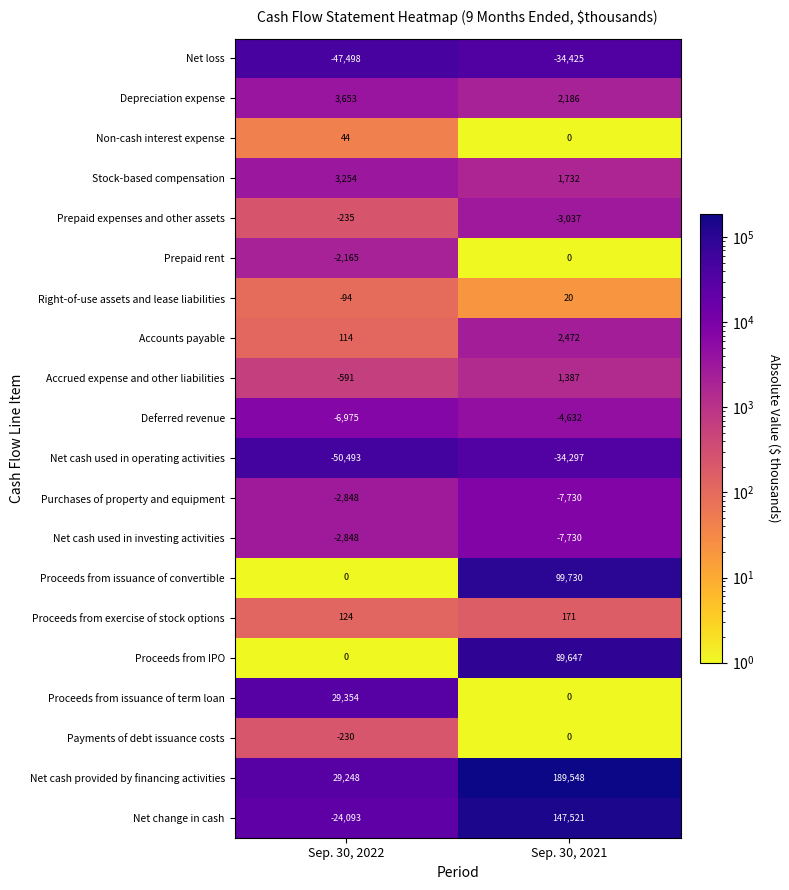

True or false: Non-cash interest expense has a value of 15 at Sep. 30, 2021.

False